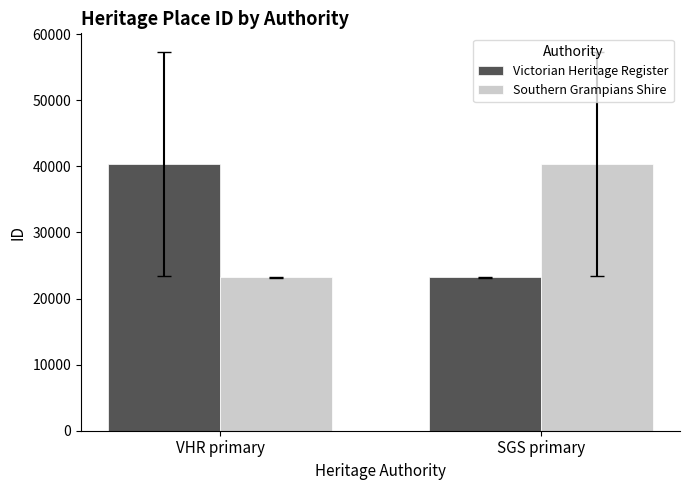

Reading left to right, what are all the values shown in this chart?

Victorian Heritage Register: VHR primary=40362.9	SGS primary=23182.0
Southern Grampians Shire: VHR primary=23182.0	SGS primary=40362.9